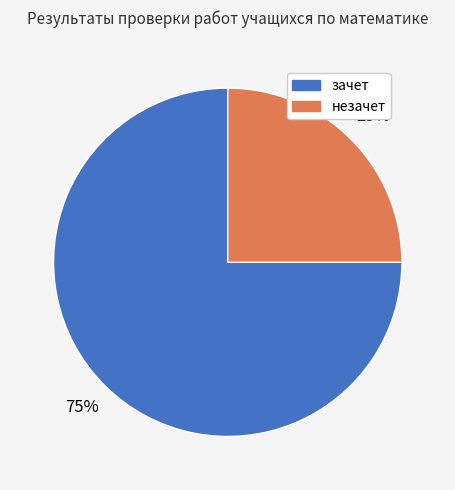

To the nearest percent, what is the difference between the largest and smallest slice percentages?

50%